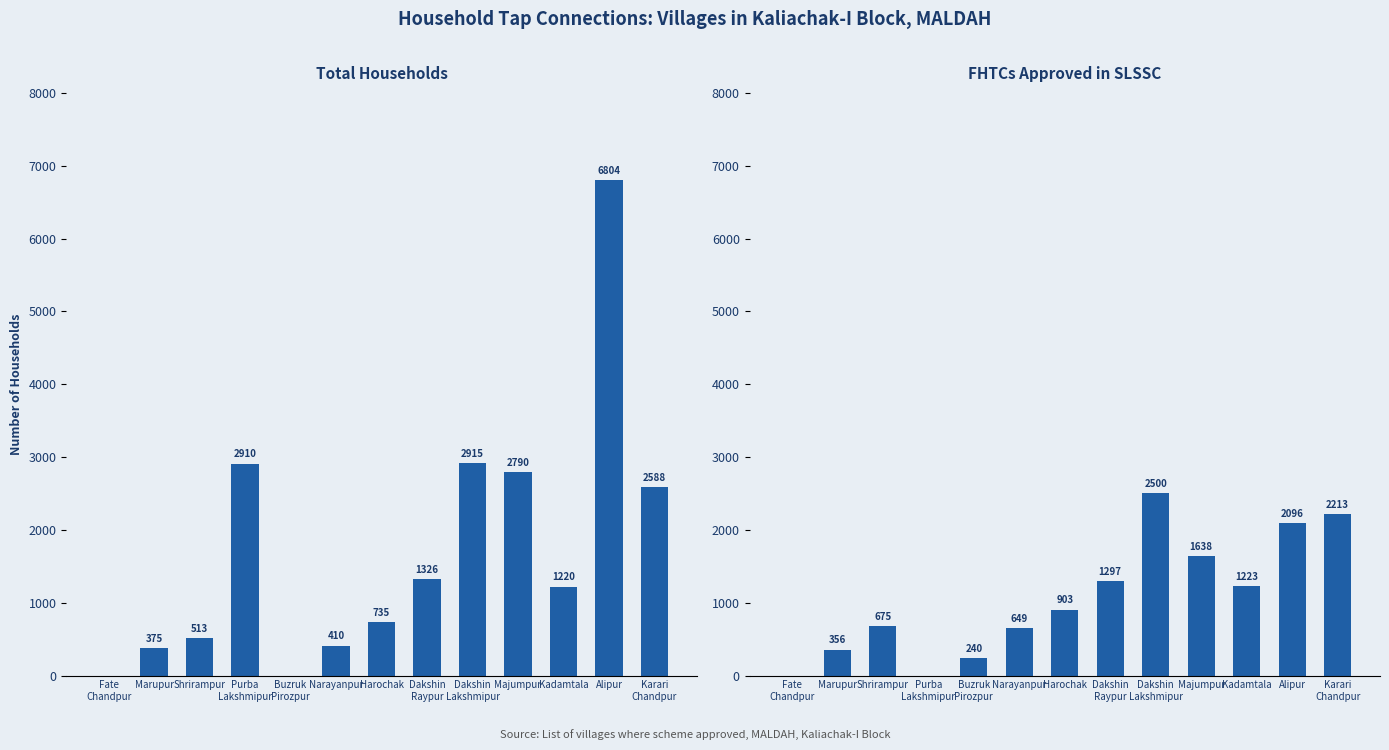

What is the average value of the FHTCs approved in SLSSC series?

1061